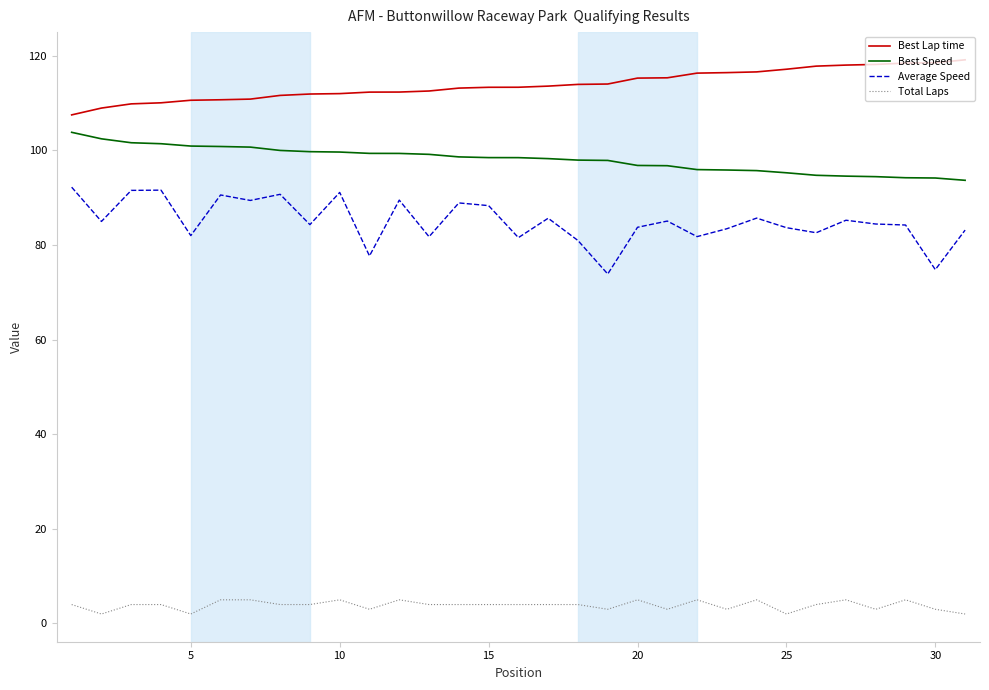

What is the lowest value of the Best Speed series?

93.7